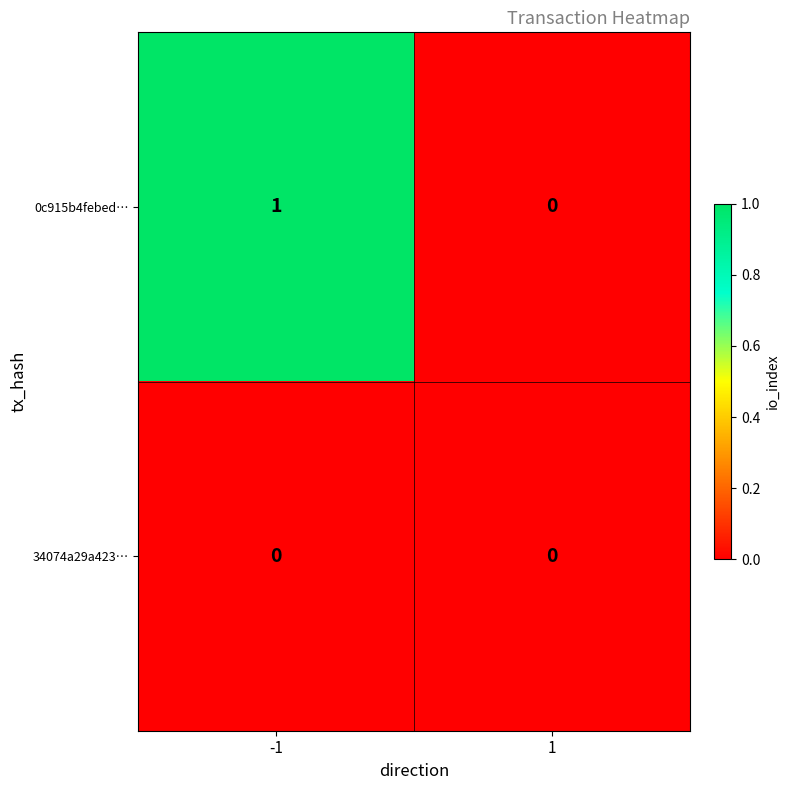

Which series has the largest total across all categories?

0c915b4febed…